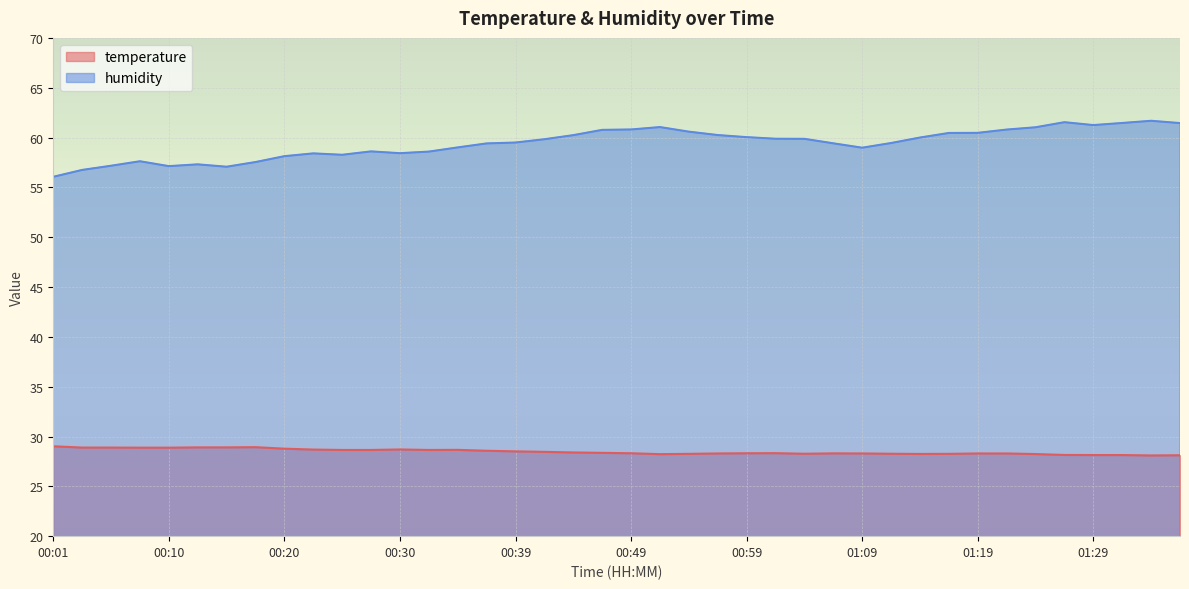

Which category has the highest value across all series?

01:34